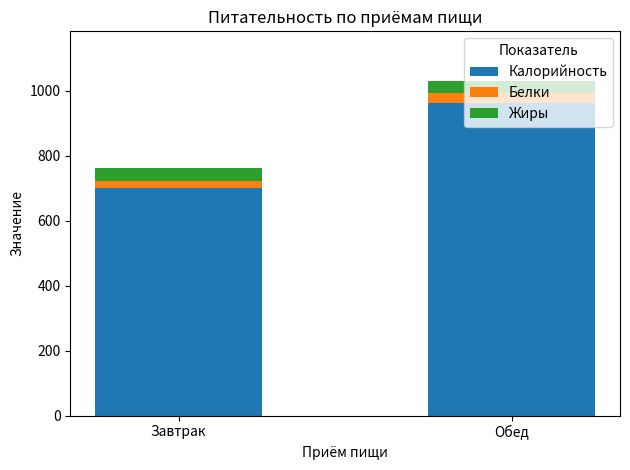

What value does the Калорийность series have at Завтрак?

702.0